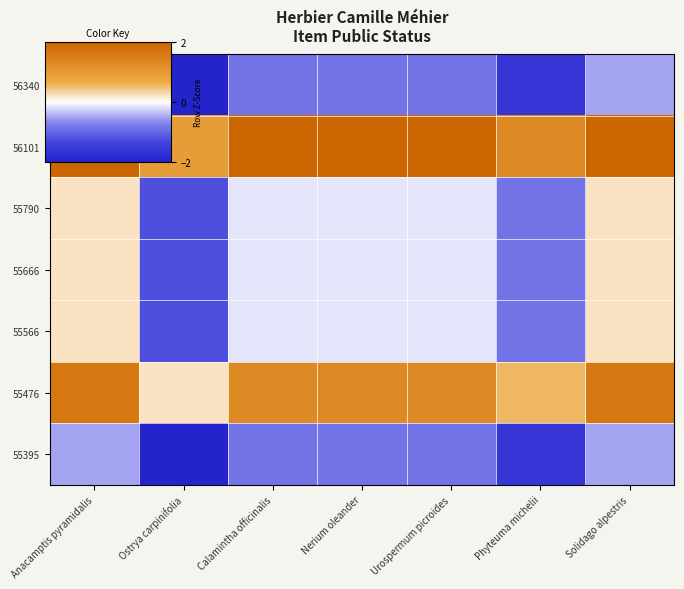

Between Nerium oleander and Urospermum picroides, which is larger?

Nerium oleander